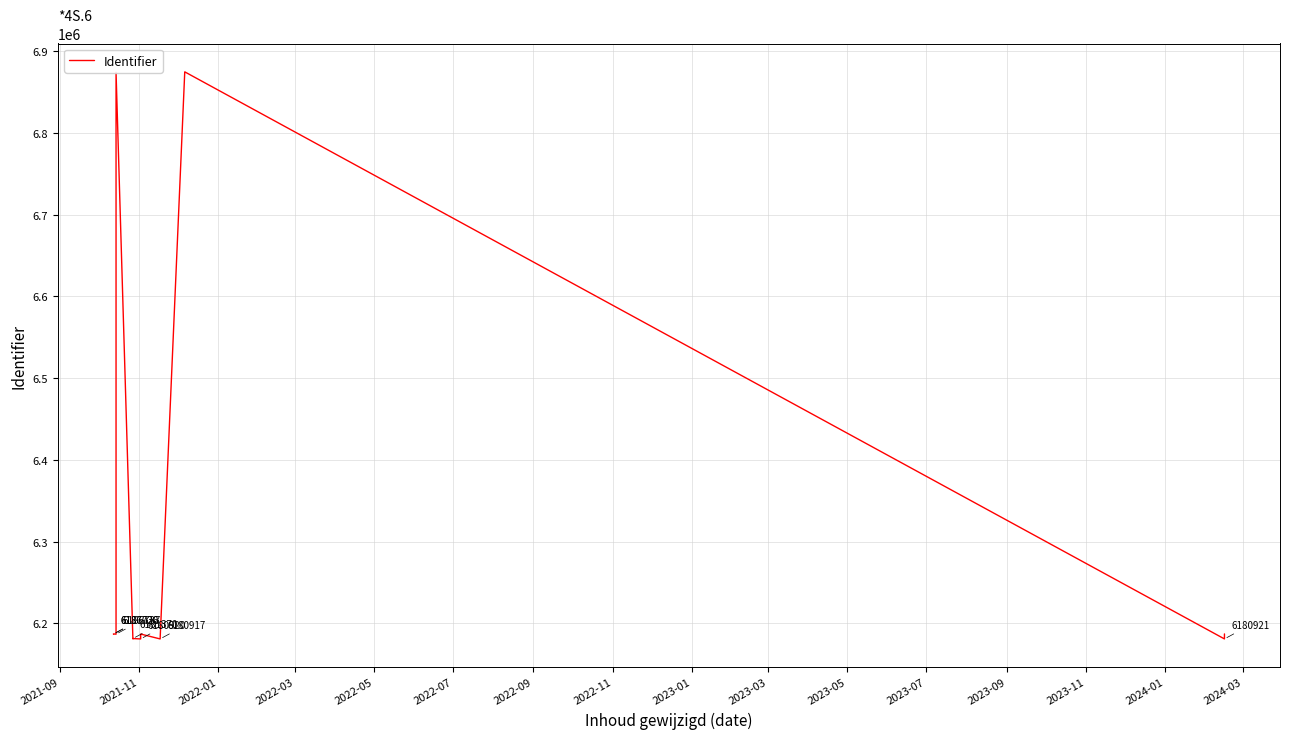

What is the minimum value shown in the chart?

6180914